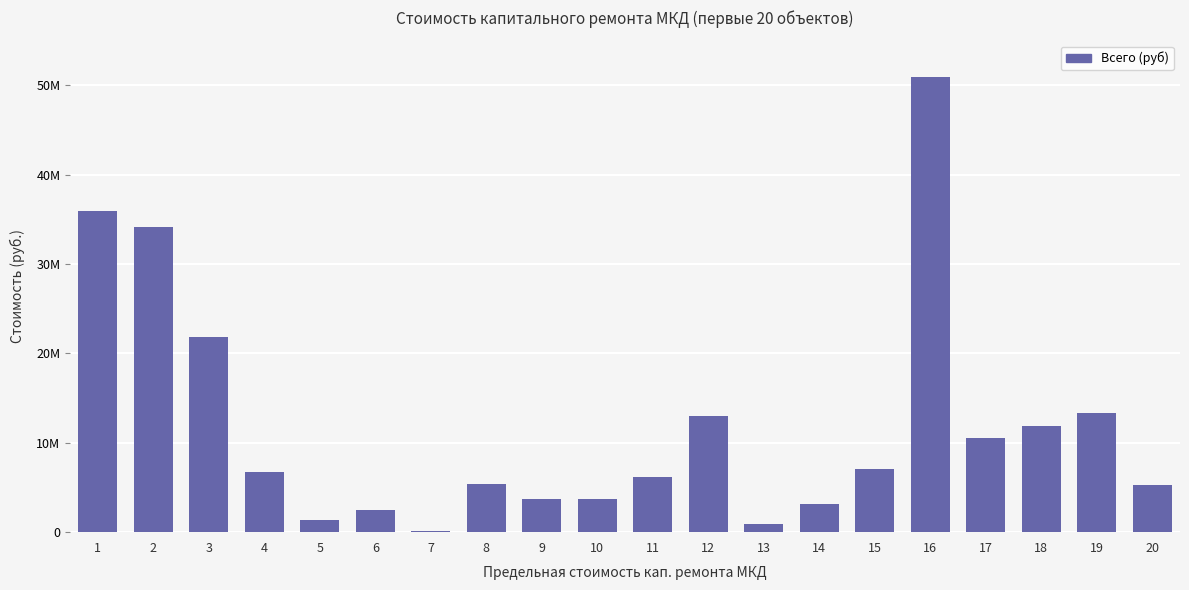

Are the bars horizontal?

No